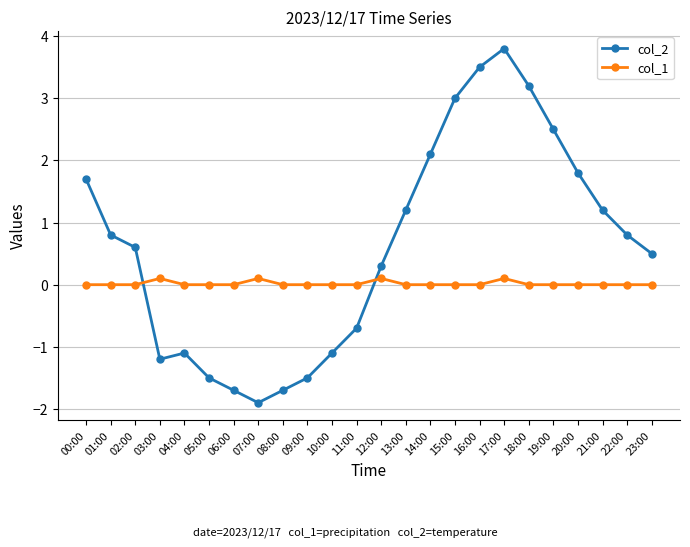

At which label does col_2 first exceed 0?

00:00